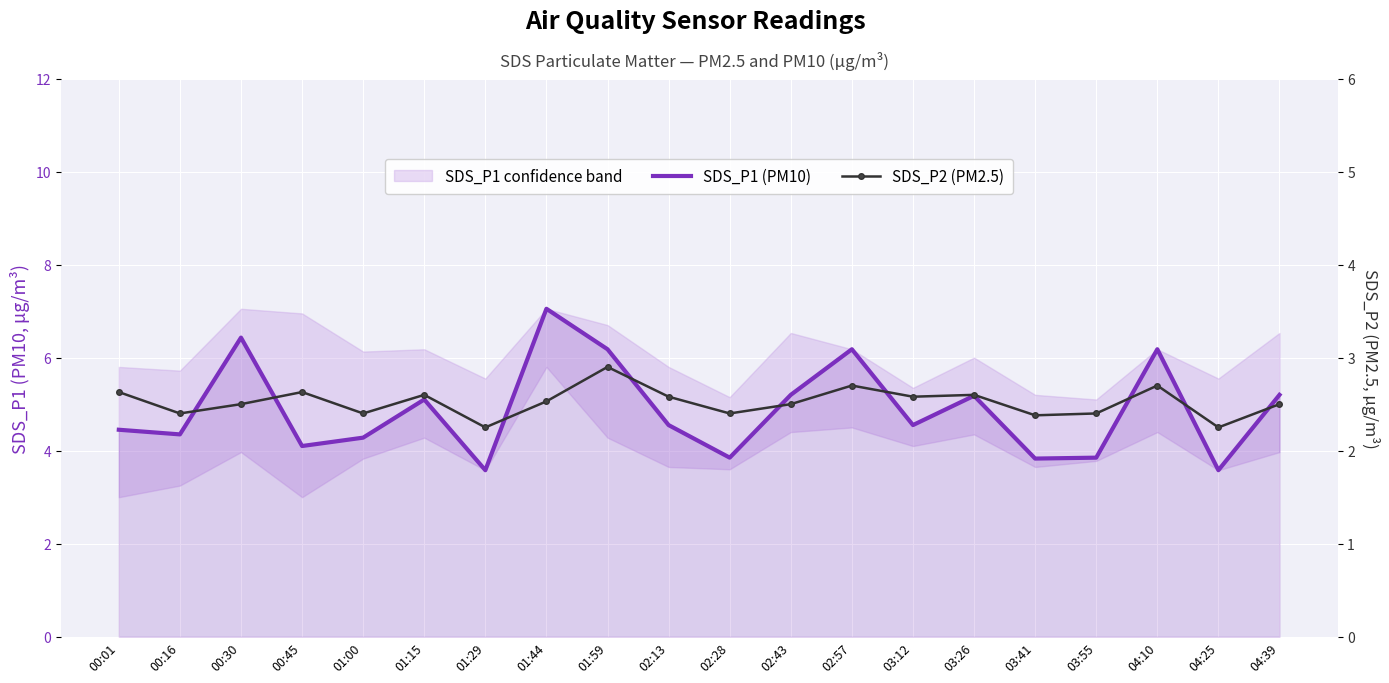

Is it true that SDS_P2 (PM2.5) equals 2.4 at 03:41?

True